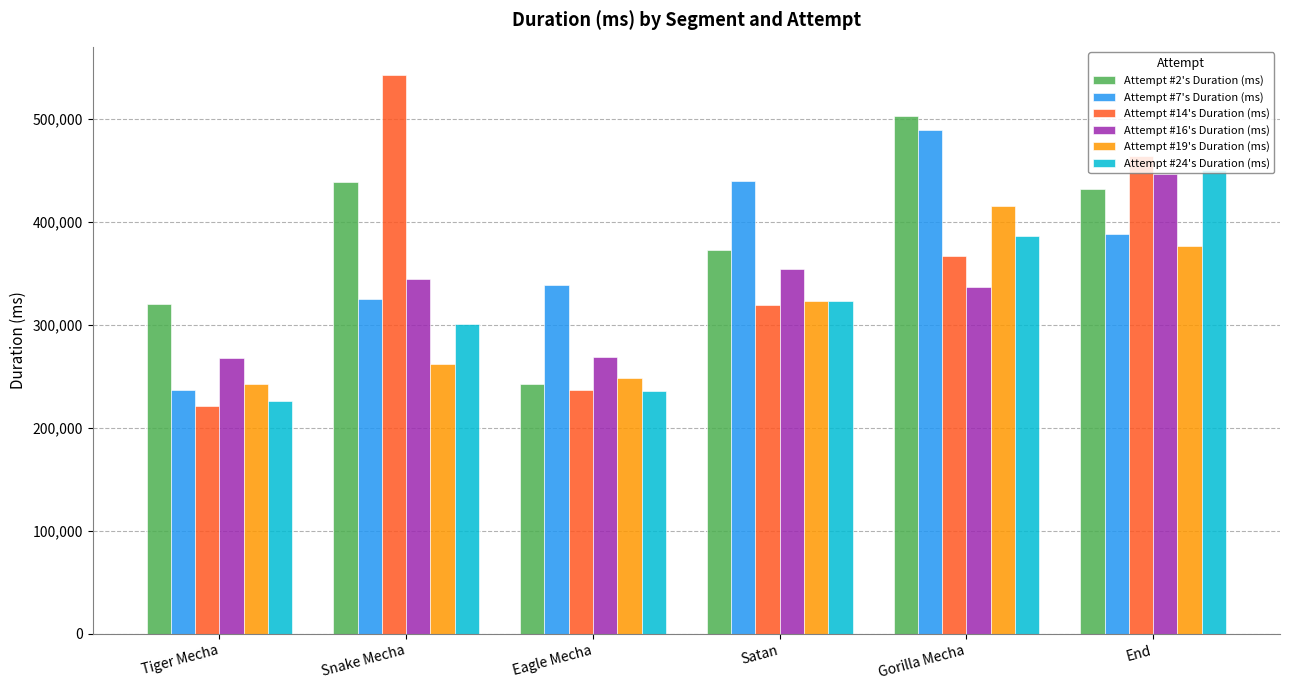

What is the smallest value displayed?

221393